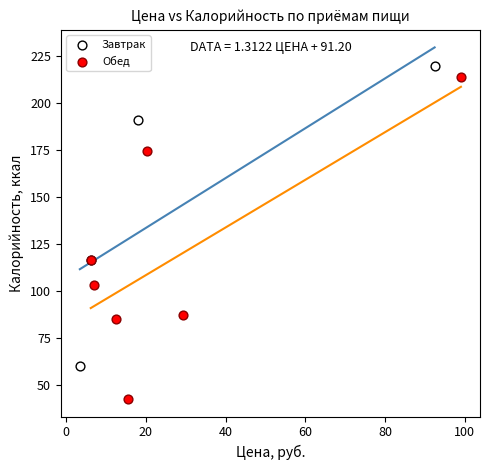

Which series reaches the minimum Y coordinate?

Обед